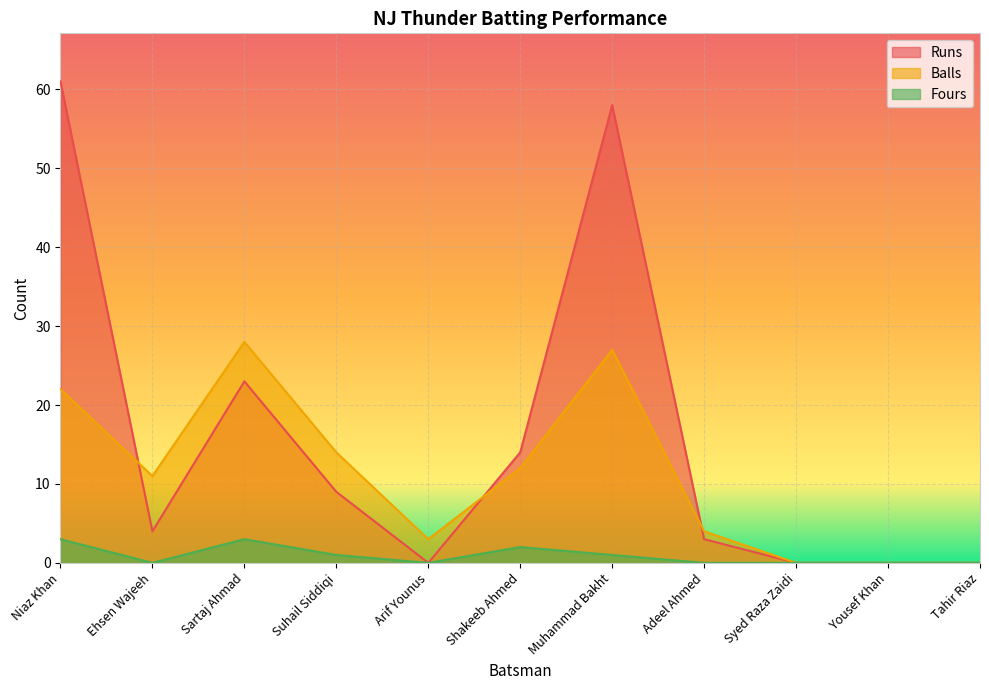

At how many categories does at least one series exceed 2?

8